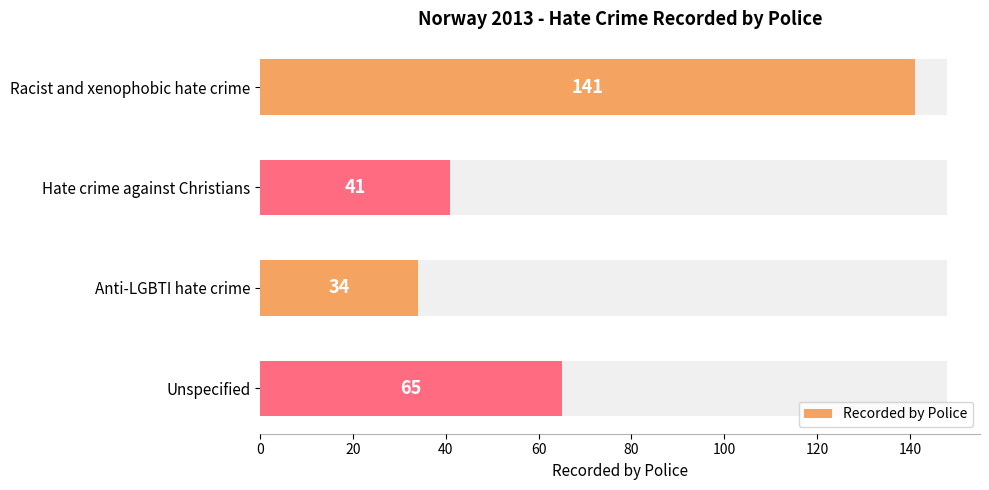

Count the number of values greater than 65.

1